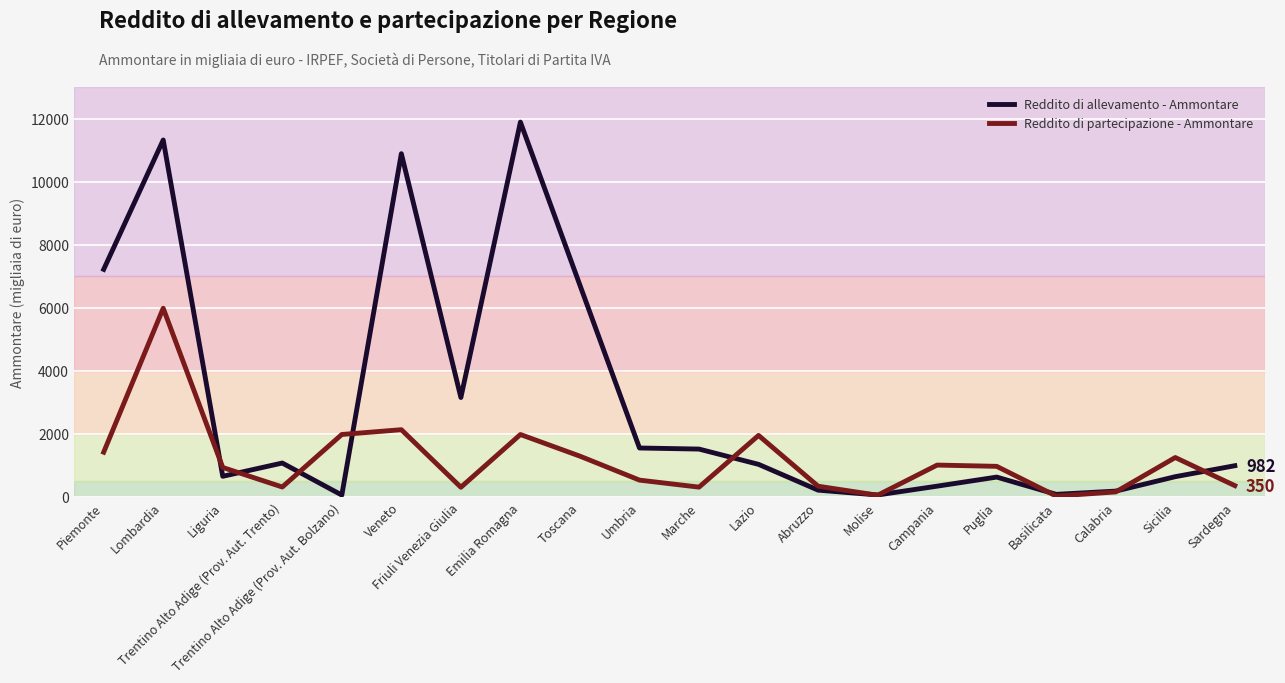

Which category has the highest value across all series?

Emilia Romagna